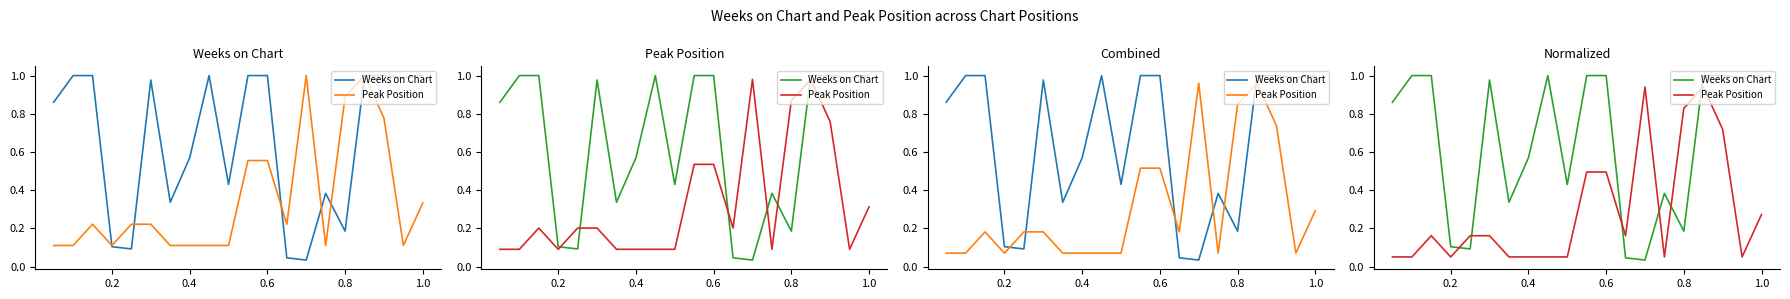

Is it true that Weeks on Chart equals 0.3 at 16?

False